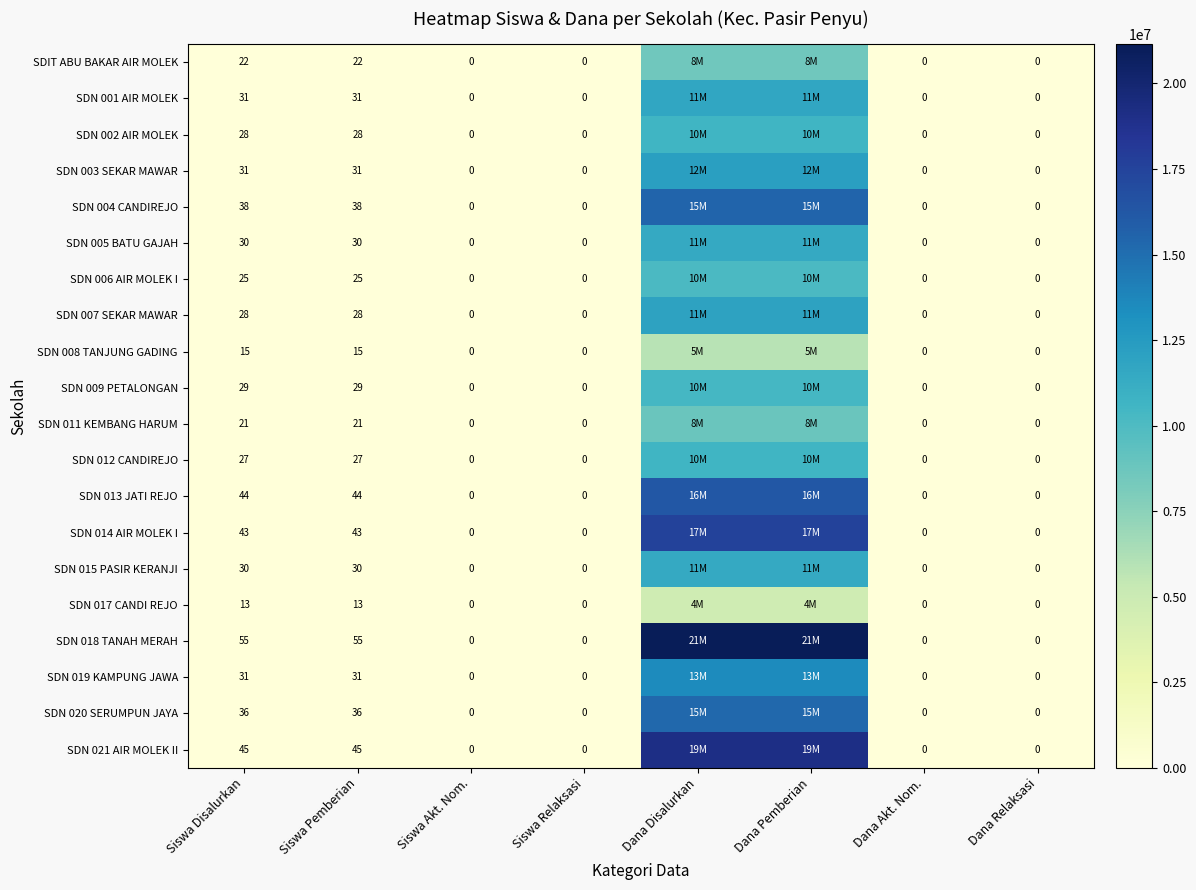

Between Siswa Relaksasi and Siswa Disalurkan, which is larger?

Siswa Disalurkan